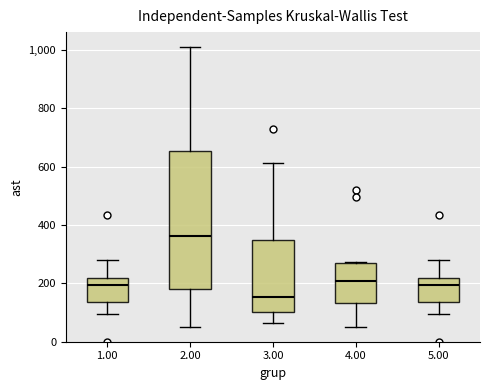

Which box has the lowest median line?

3.00